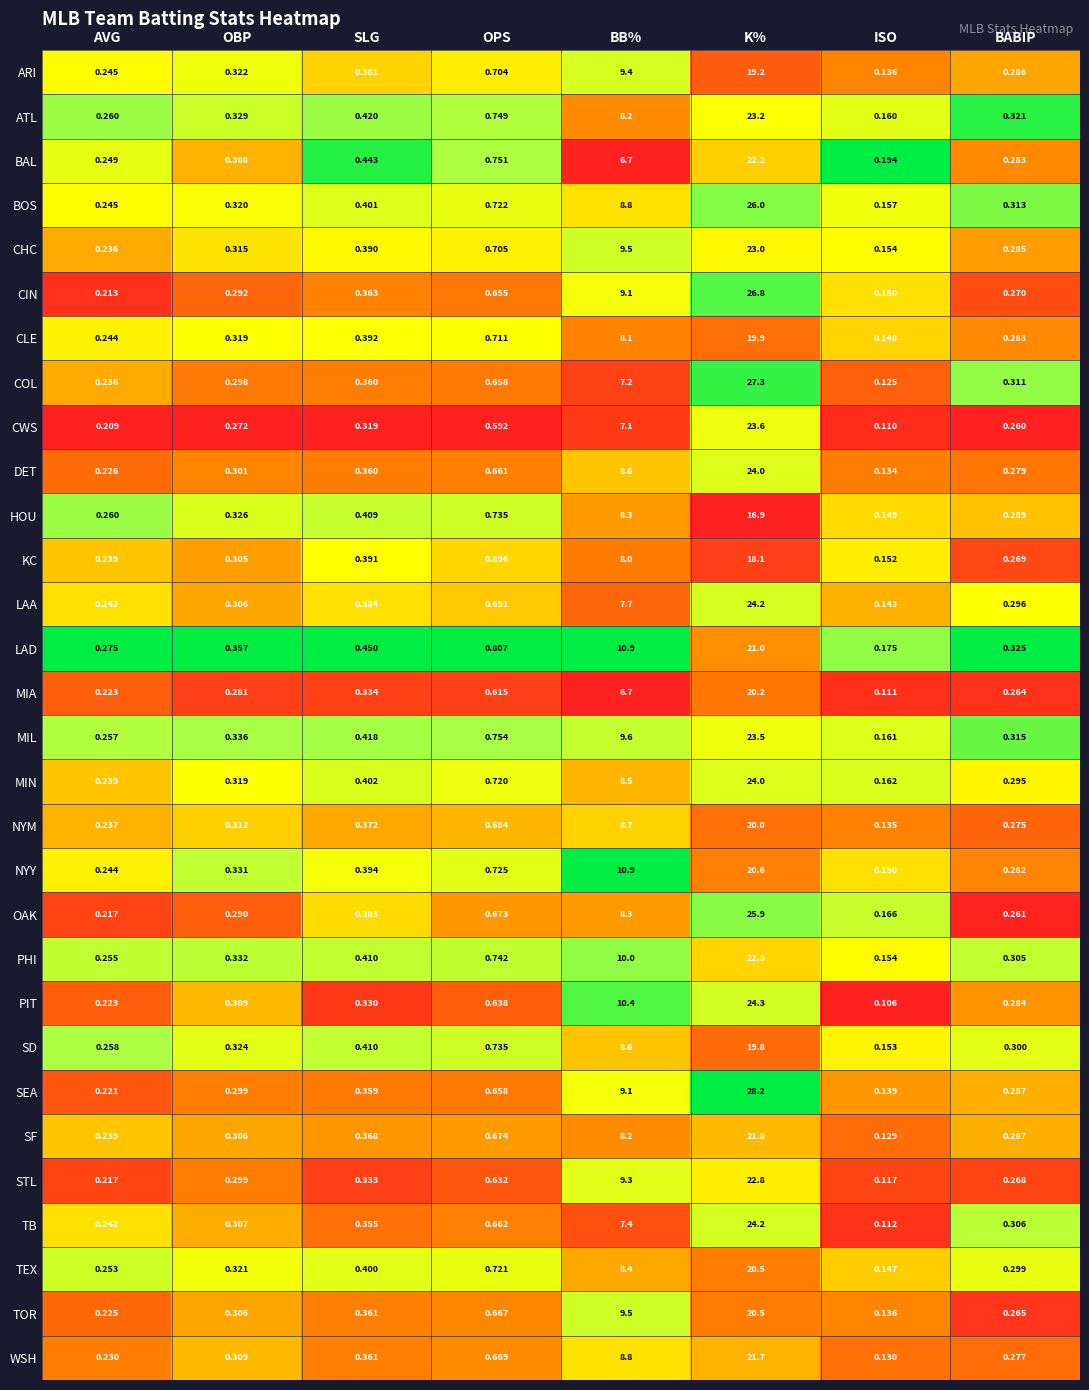

List the labels in order of KC value, smallest first.

ISO, AVG, BABIP, OBP, SLG, OPS, BB%, K%